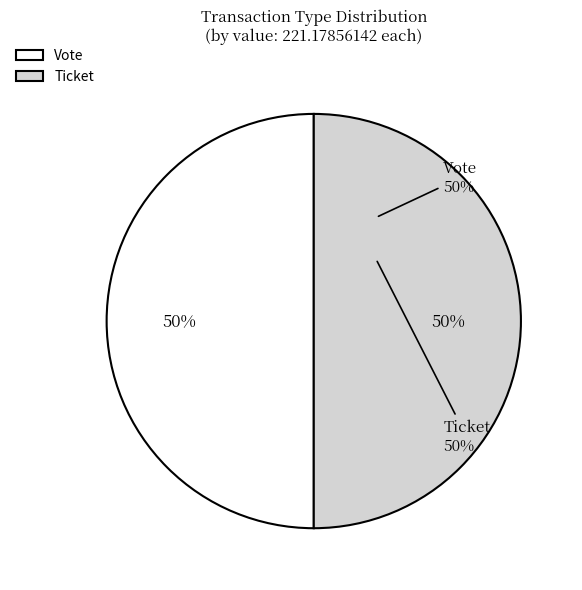

How many slices are in this pie chart?

2